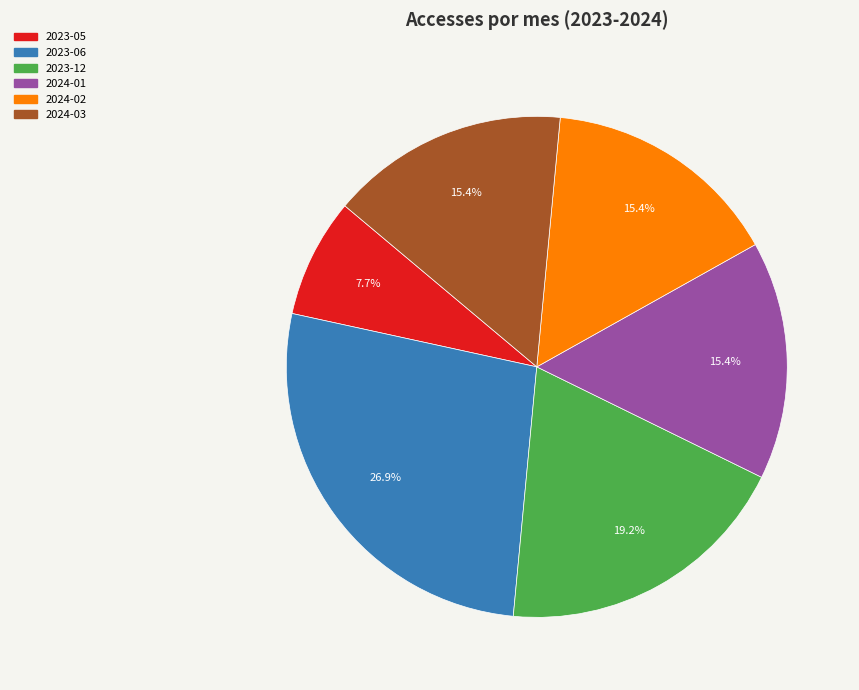

Does 2023-05 account for over 50% of the chart?

No